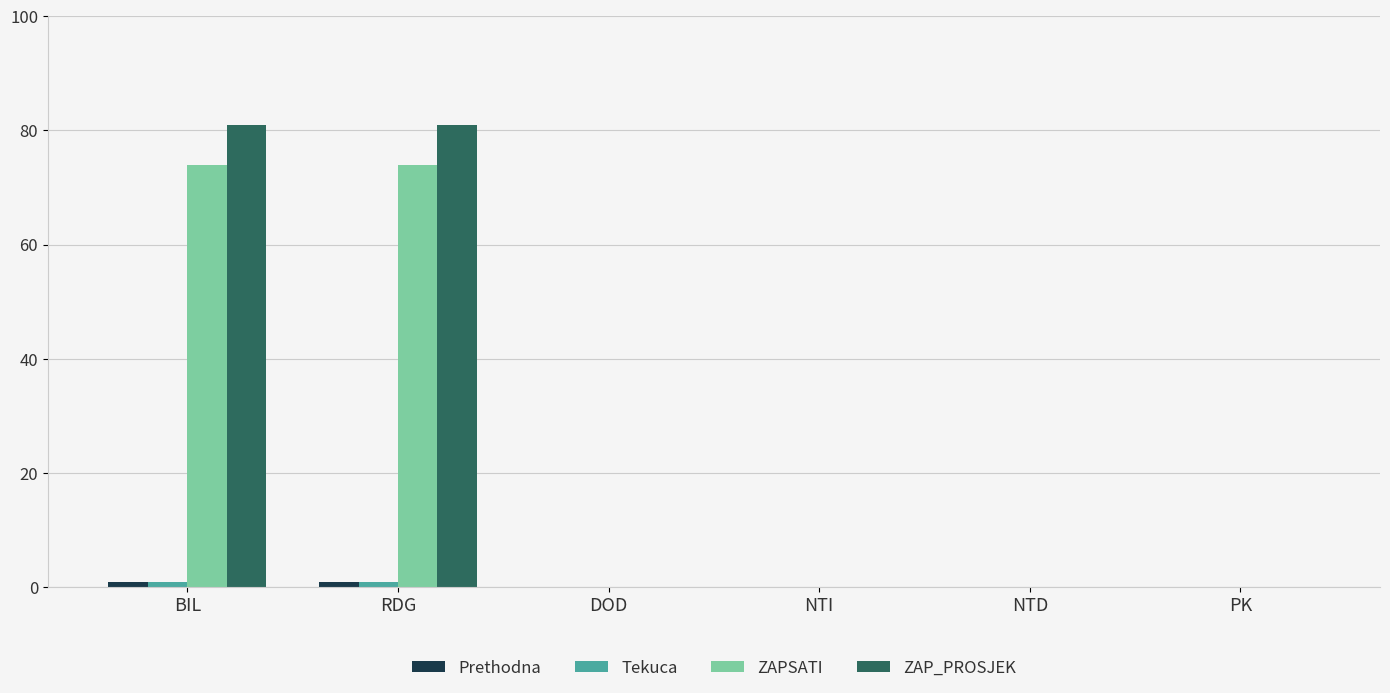

Are the bars grouped side by side (vs. stacked)?

Yes